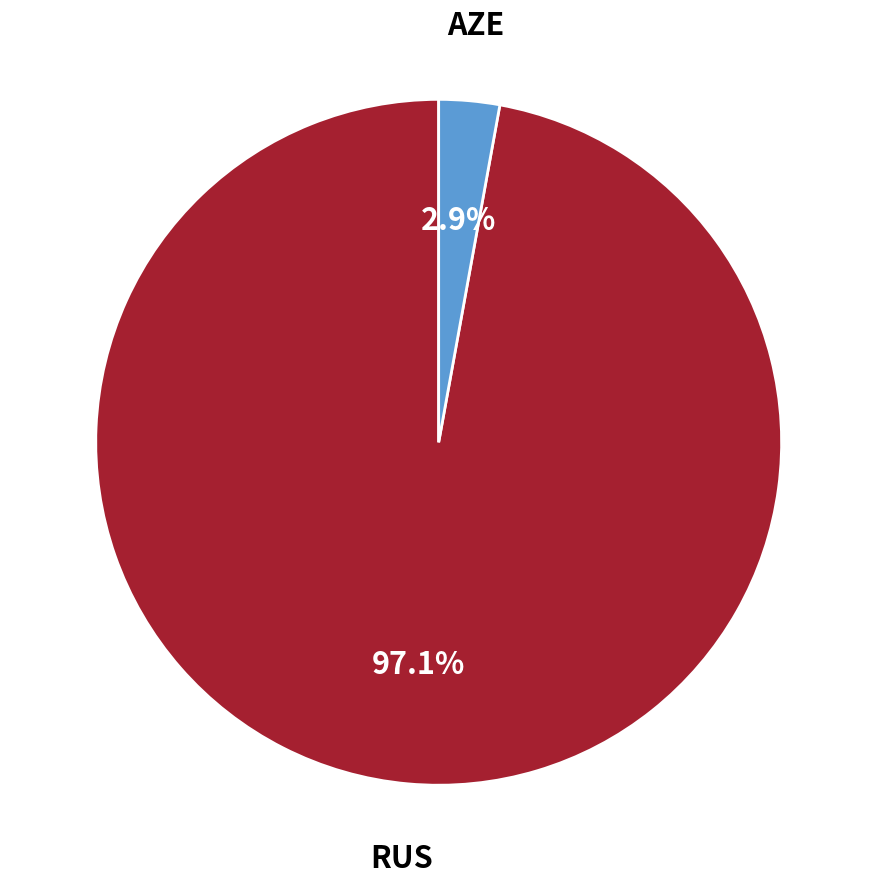

What is the majority slice?

RUS